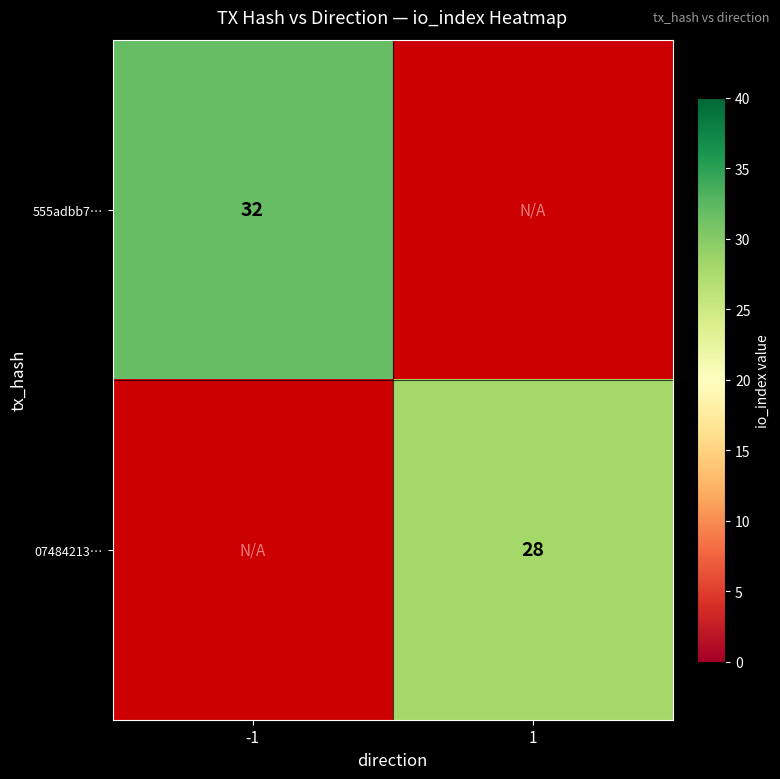

What is the greatest value displayed?

32.0